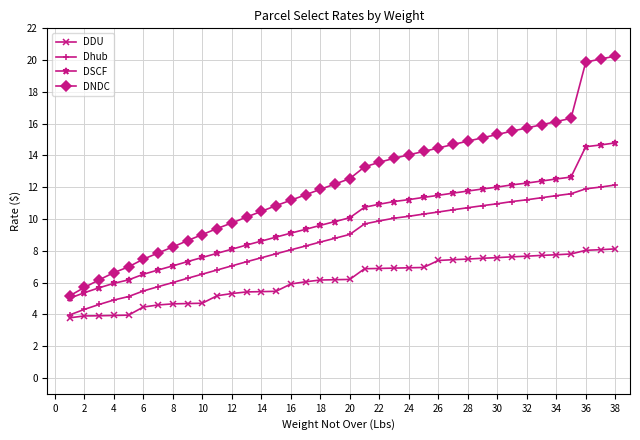

What are all the series names shown in the legend?

DDU, Dhub, DSCF, DNDC